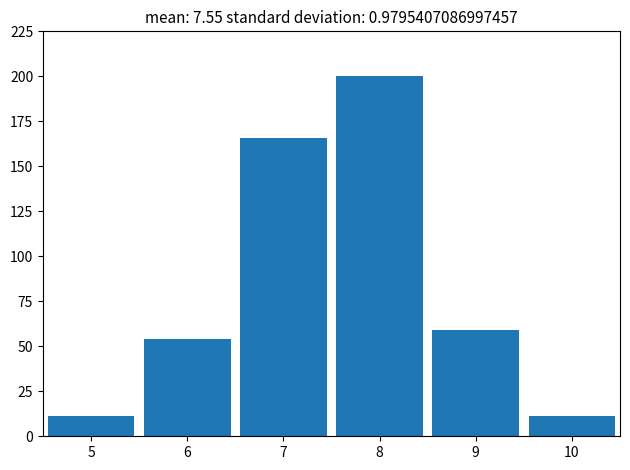

Reading left to right, list all the values displayed in this chart.

5=11	6=54	7=166	8=200	9=59	10=11